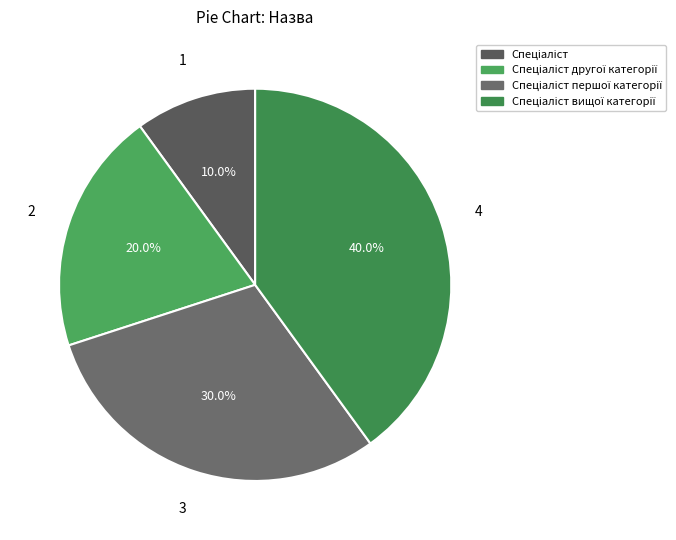

How many slices are in this pie chart?

4